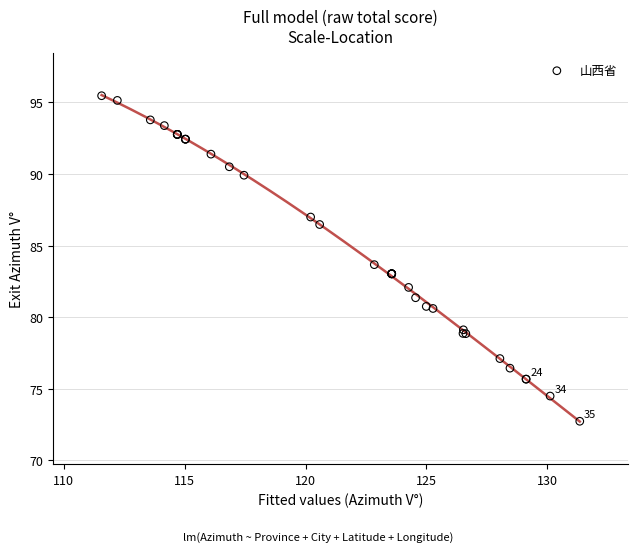

What Y value in the scatter plot is closest to 84?

83.7